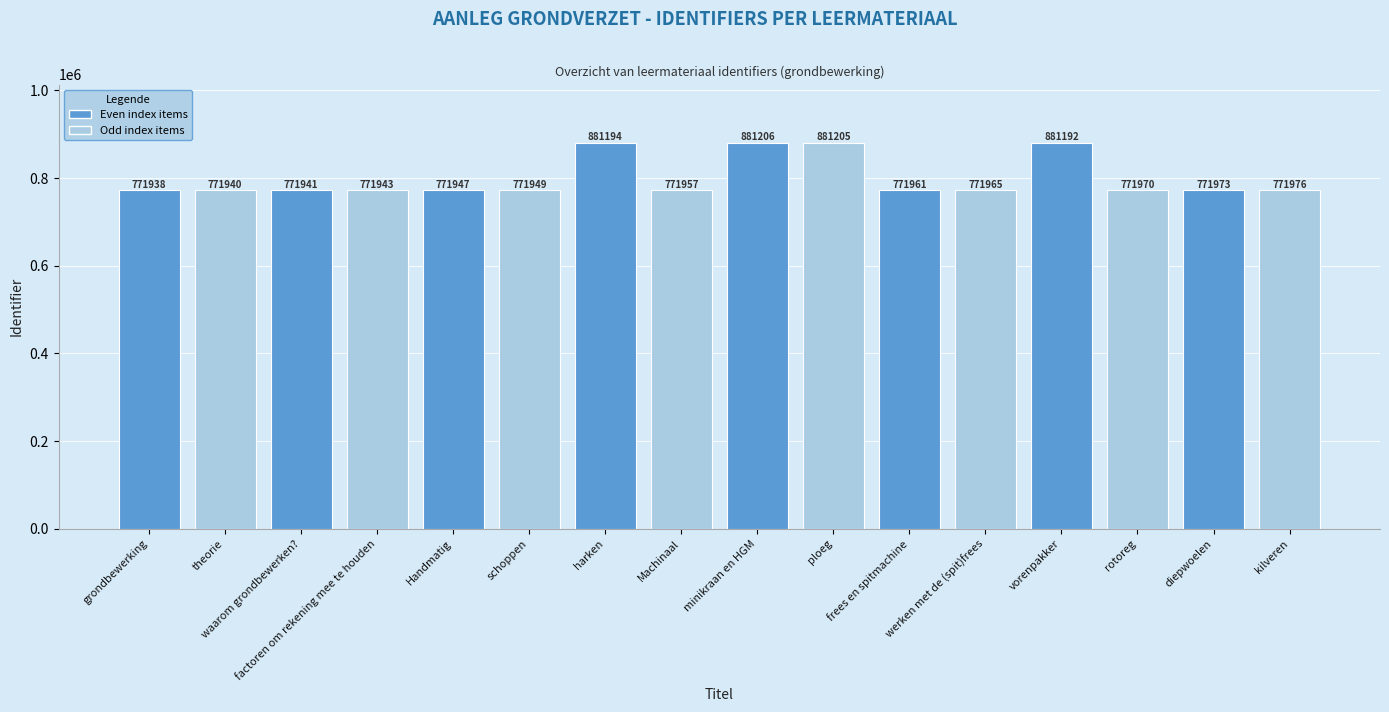

Does the chart contain stacked bars?

No